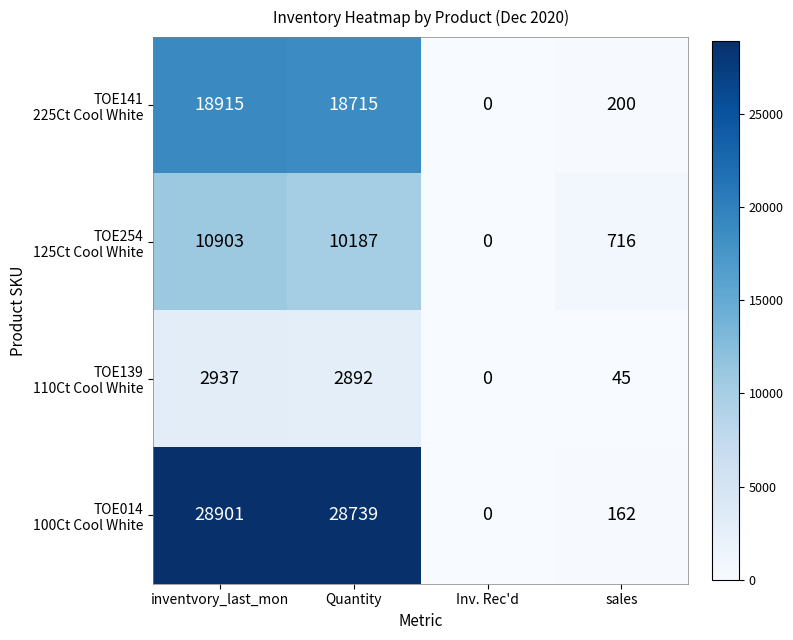

At which category does the chart reach its minimum across all series?

Inv. Rec'd